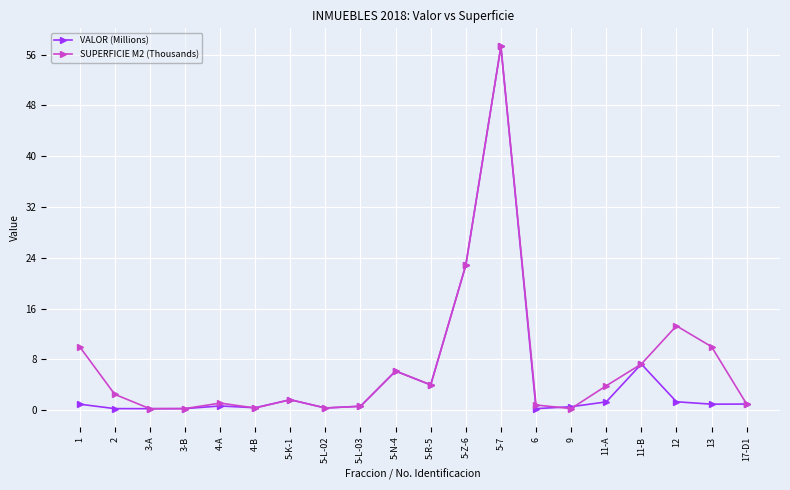

Does the chart have visible grid lines?

Yes